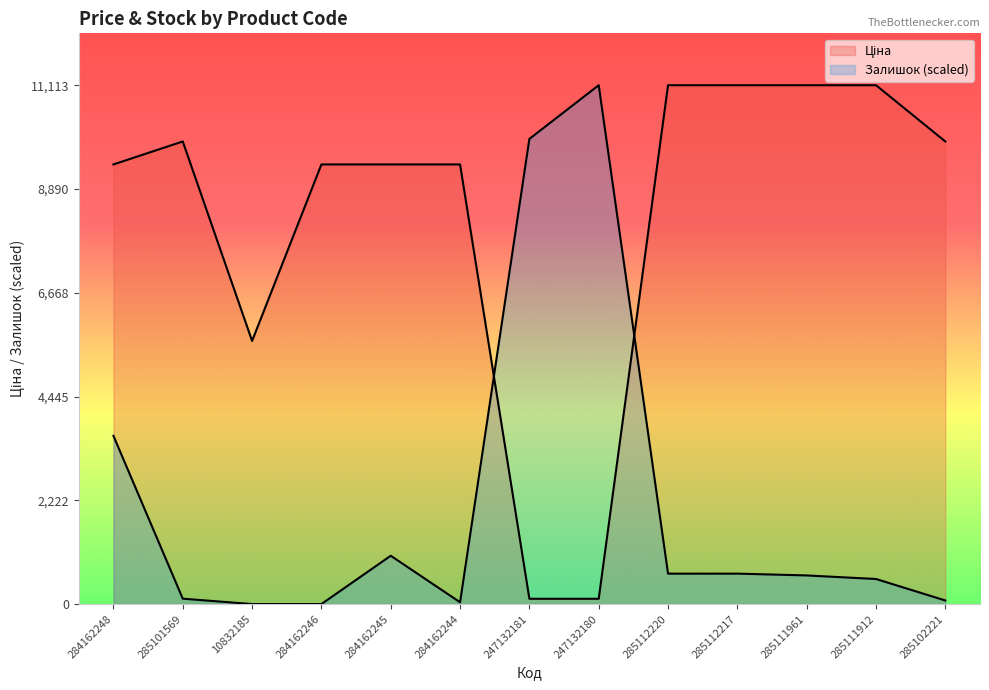

What is the difference between the Залишок values at 285101569 and 247132181?

9848.9